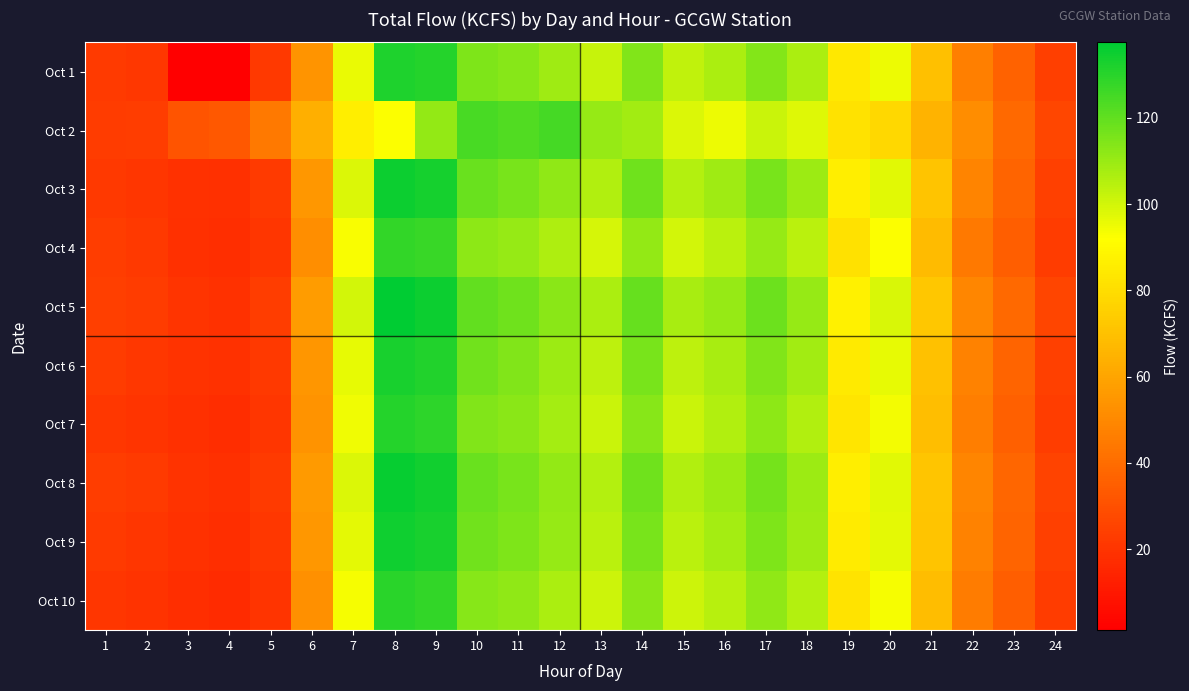

At how many categories does at least one series exceed 53?

16